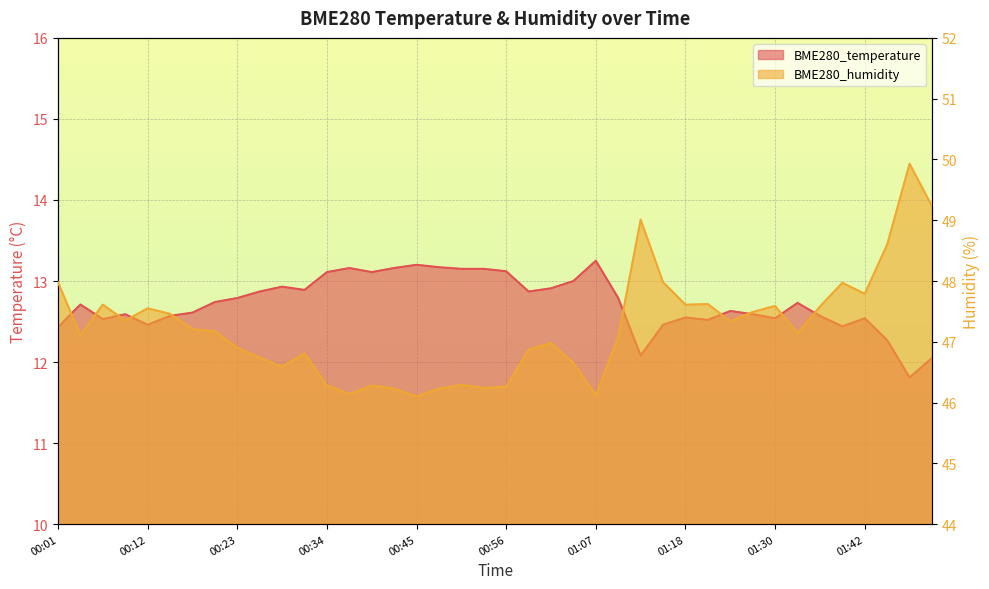

What is the sum of all BME280_temperature values?

509.1